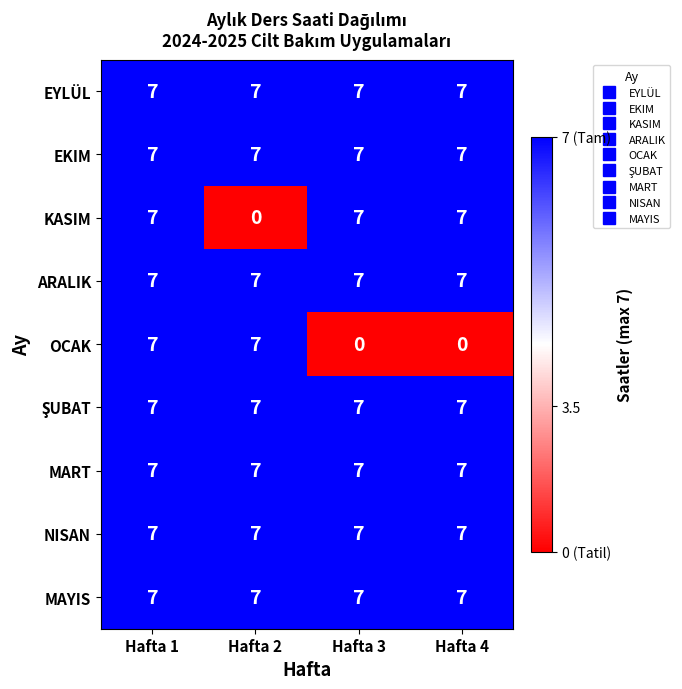

What is the approximate value of KASIM at Hafta 1?

7